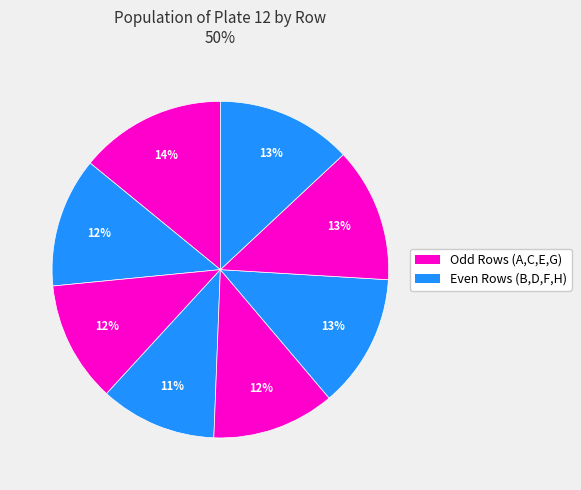

How many segments does this pie chart have?

8